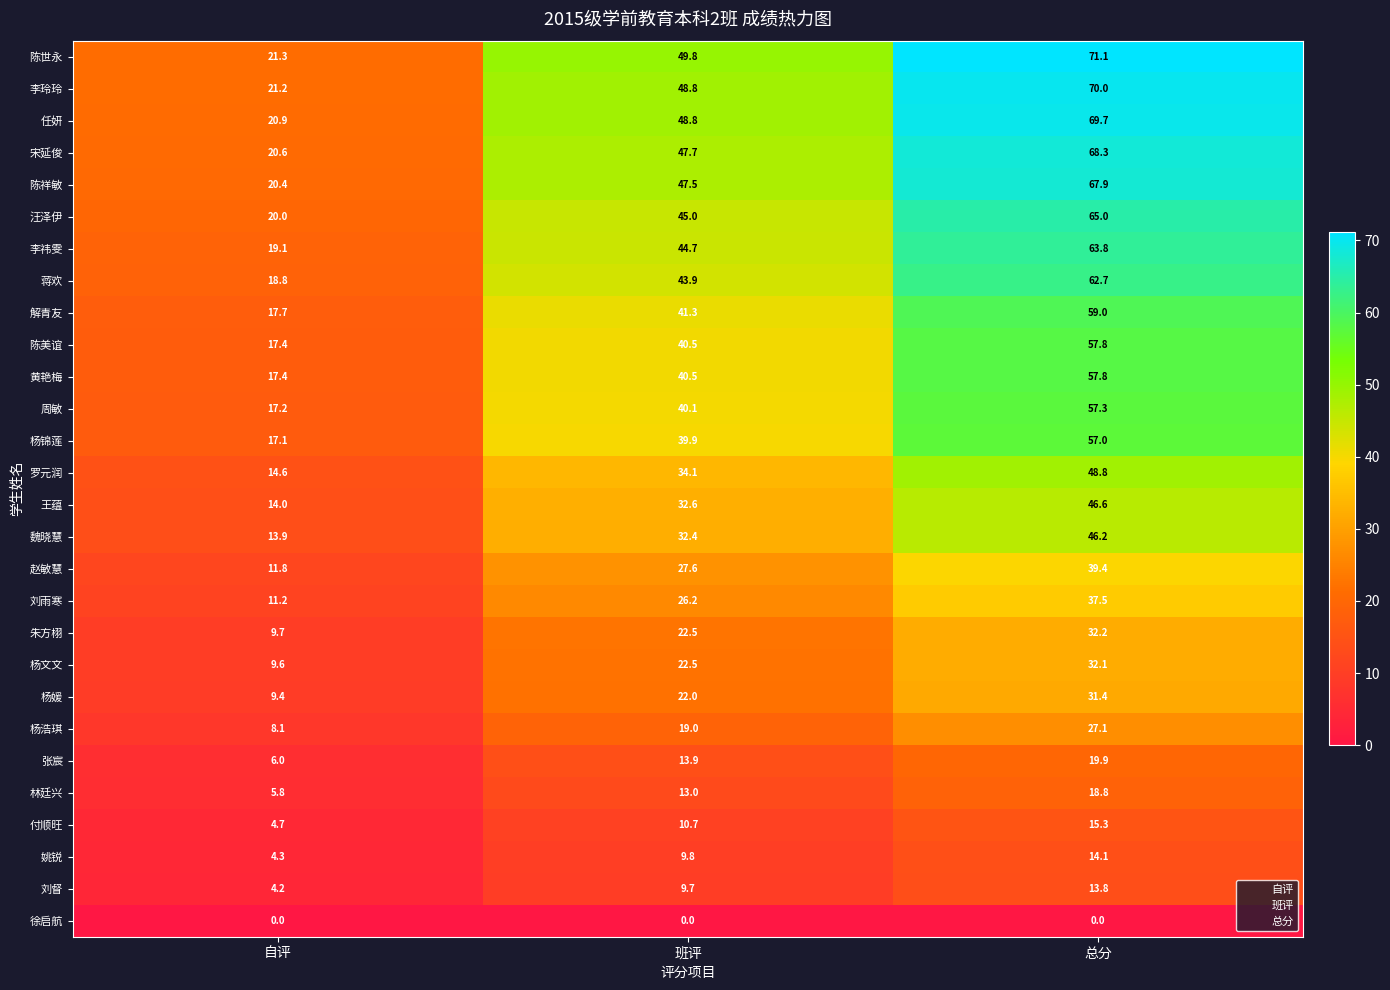

Which series has the largest total across all categories?

陈世永